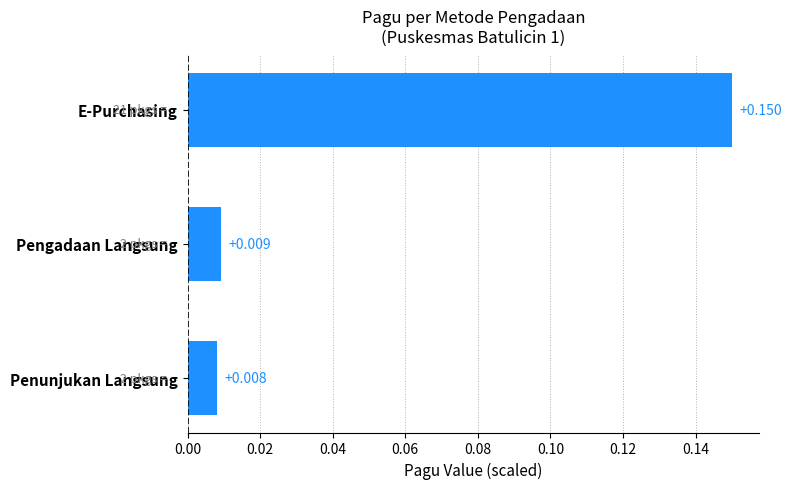

Rank the categories by value from lowest to highest.

Penunjukan Langsung, Pengadaan Langsung, E-Purchasing